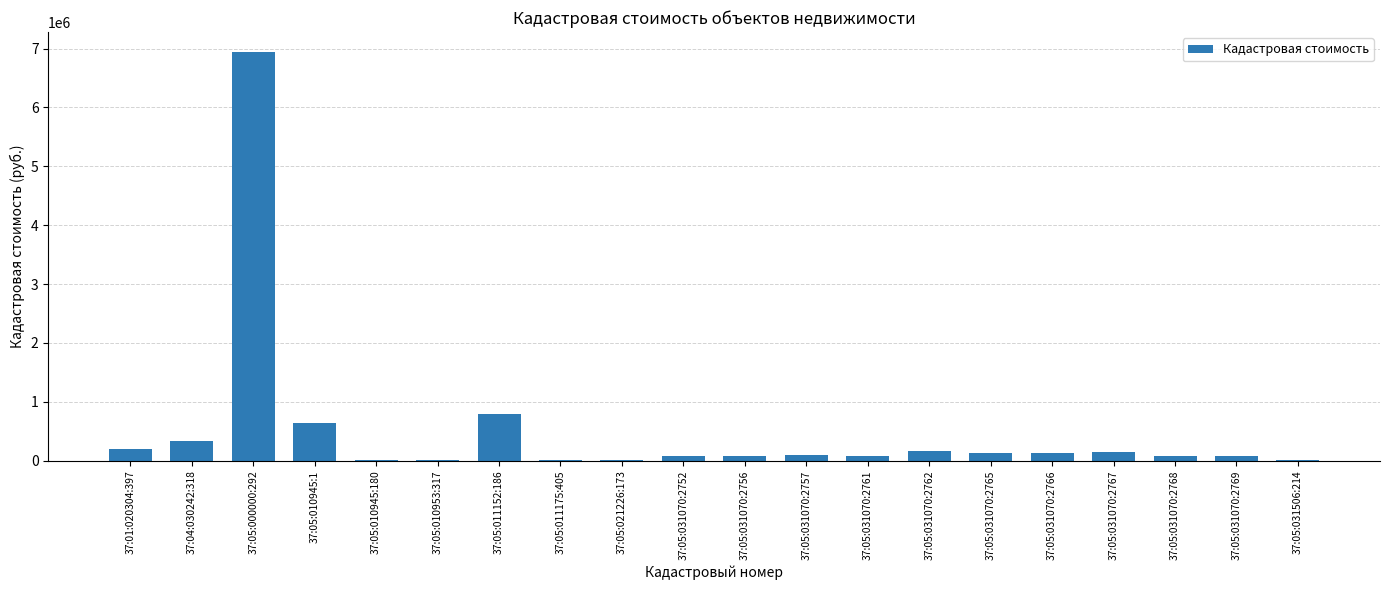

The value at 37:04:030242:318 is 331680.0. True or false?

True